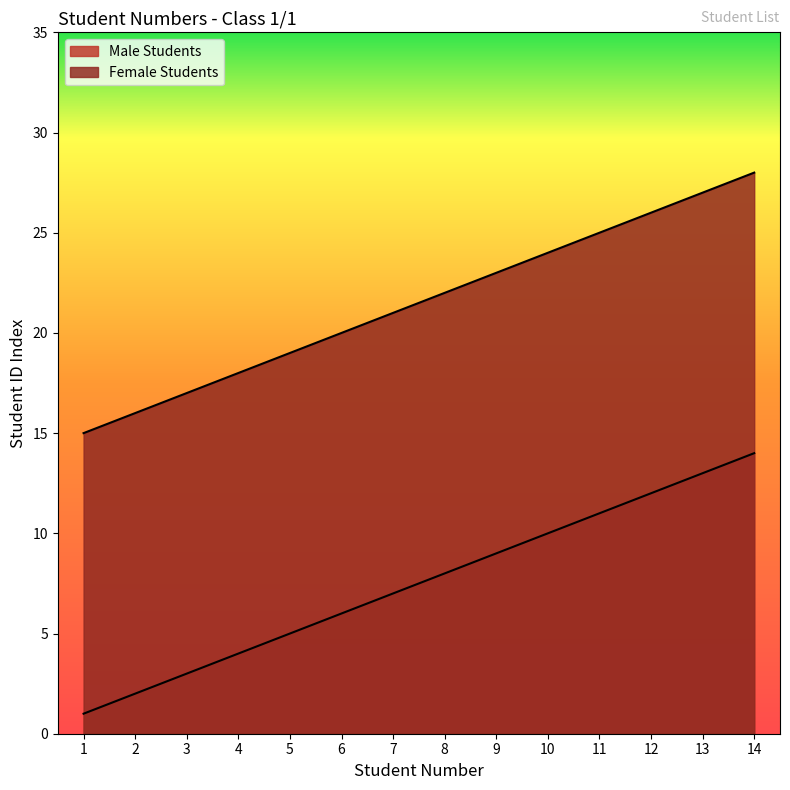

Which category has the highest value in the Male Students series?

14